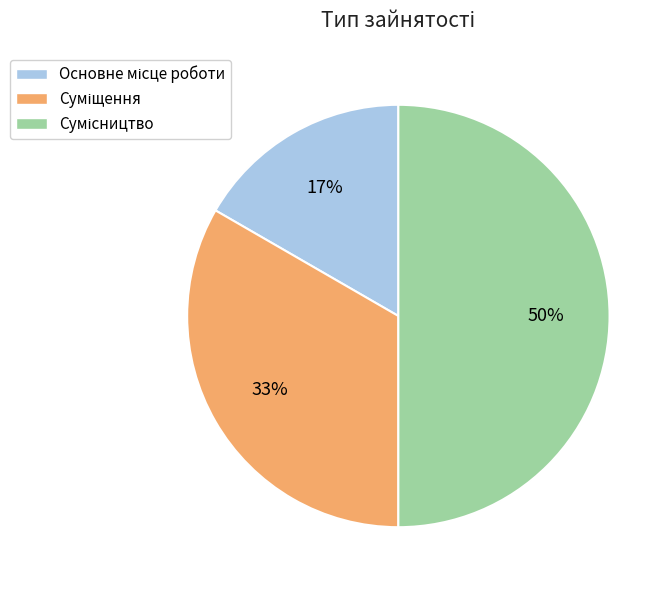

To the nearest percent, what is the average slice percentage?

33%